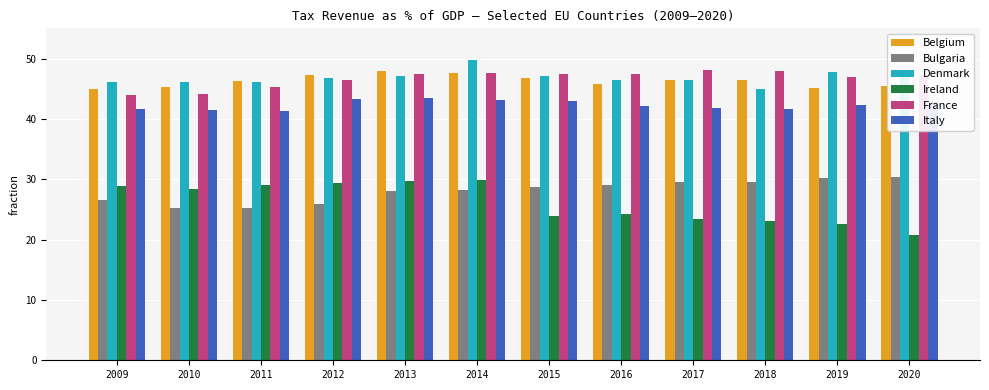

How many data points does each series have?

12